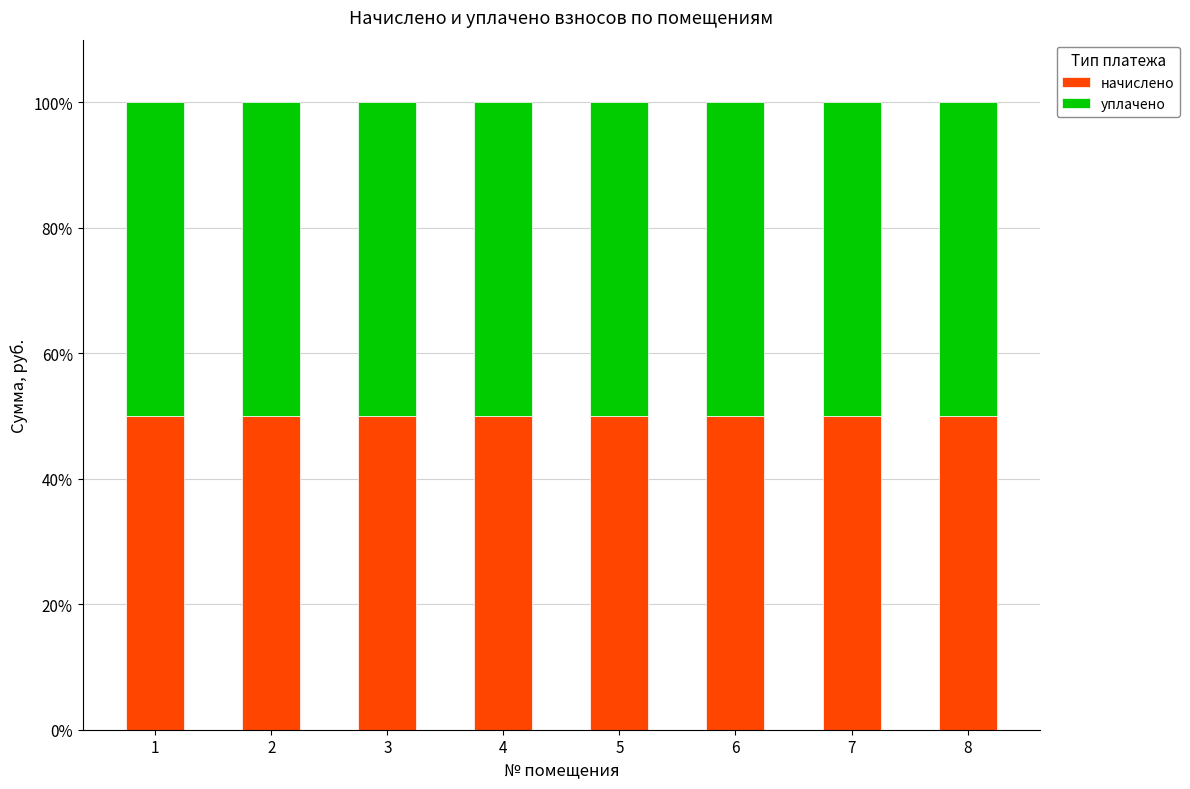

The начислено series shows 86.6 at 3. True or false?

False